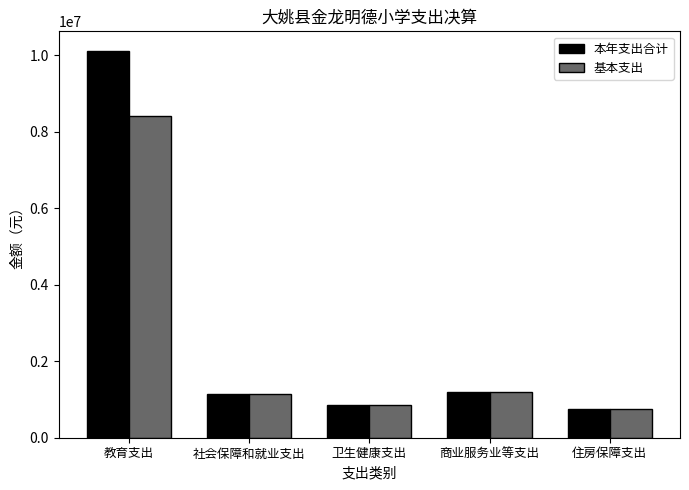

At which label does 基本支出 reach its peak?

教育支出